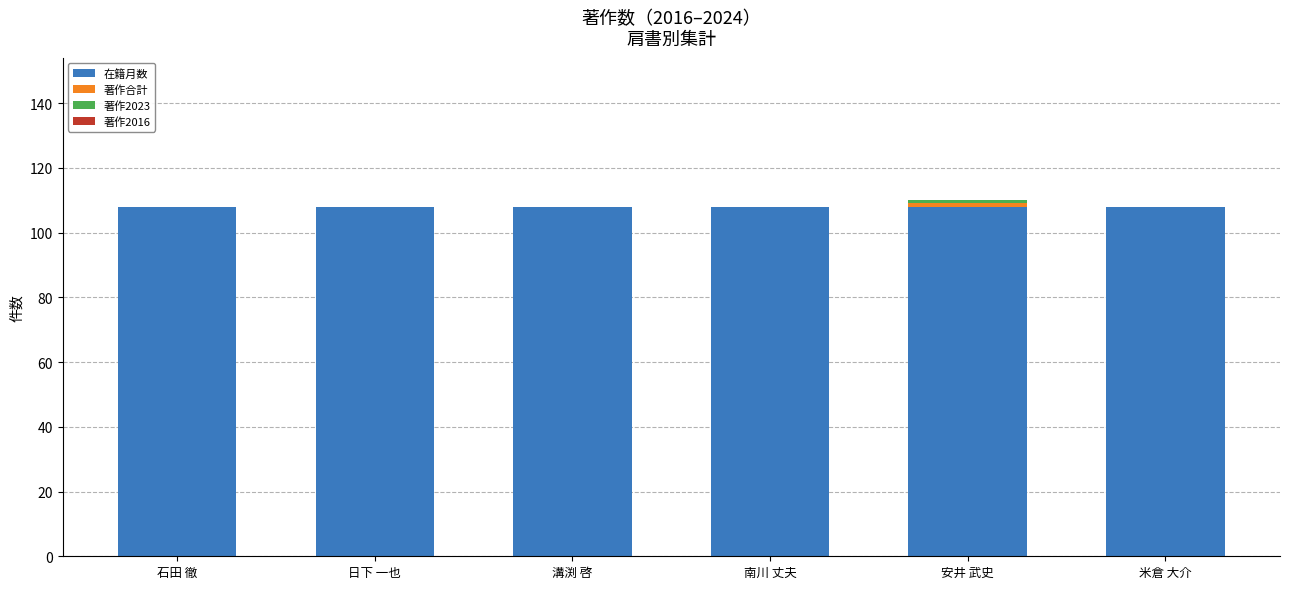

What is the sum of all 在籍月数 values?

648